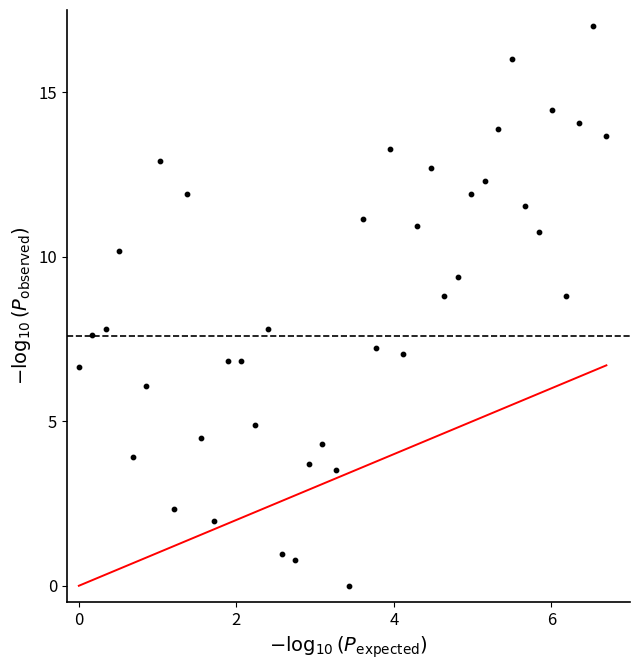

What is the range of X values (max minus min)?

6.7